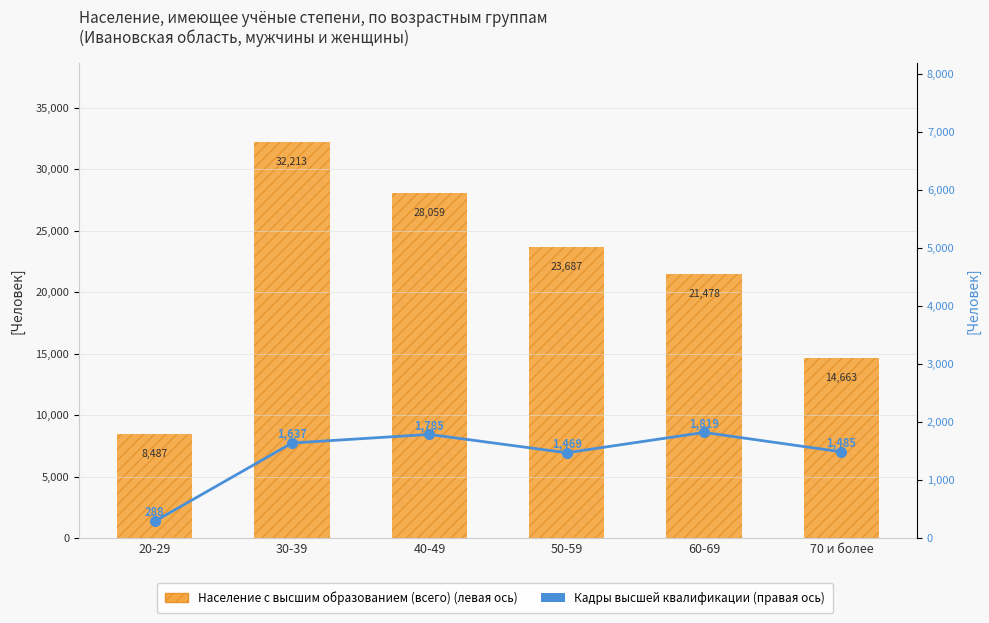

Is the value of Кадры высшей квалификации at 40-49 greater than the value of Население с высшим образованием (всего) at 70 и более?

No